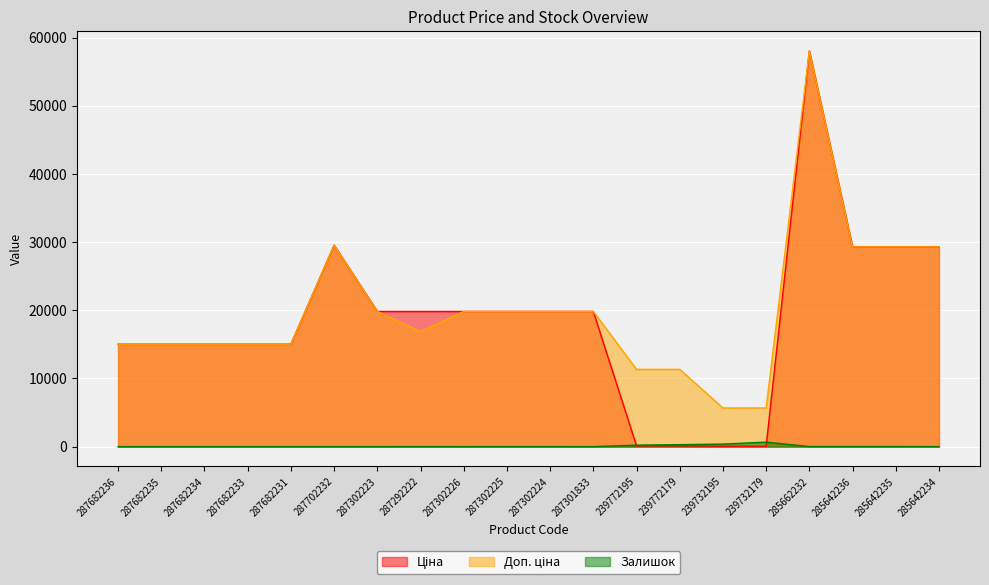

True or false: Доп. ціна and Ціна cross at least once.

False